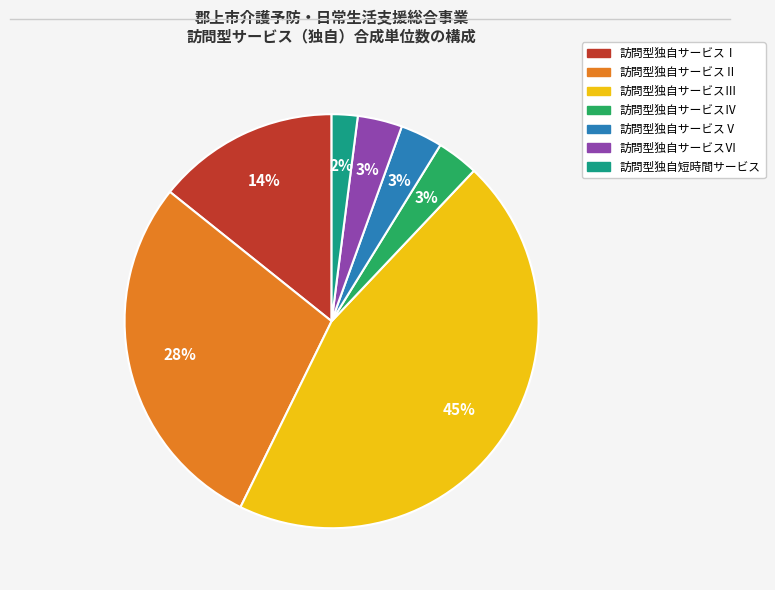

To the nearest percent, what is the average slice percentage?

14%